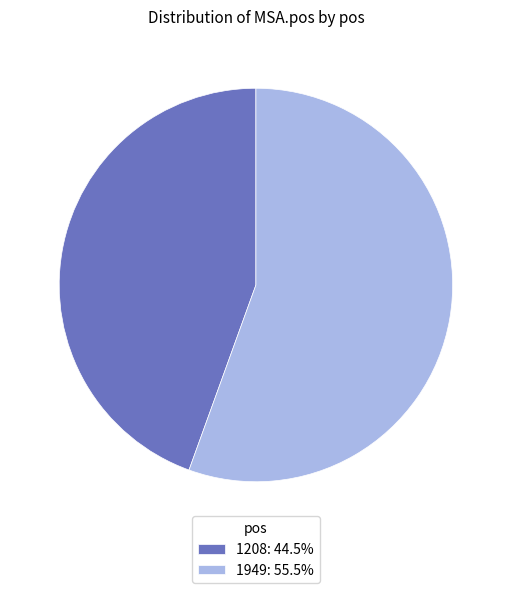

How many segments does this pie chart have?

2